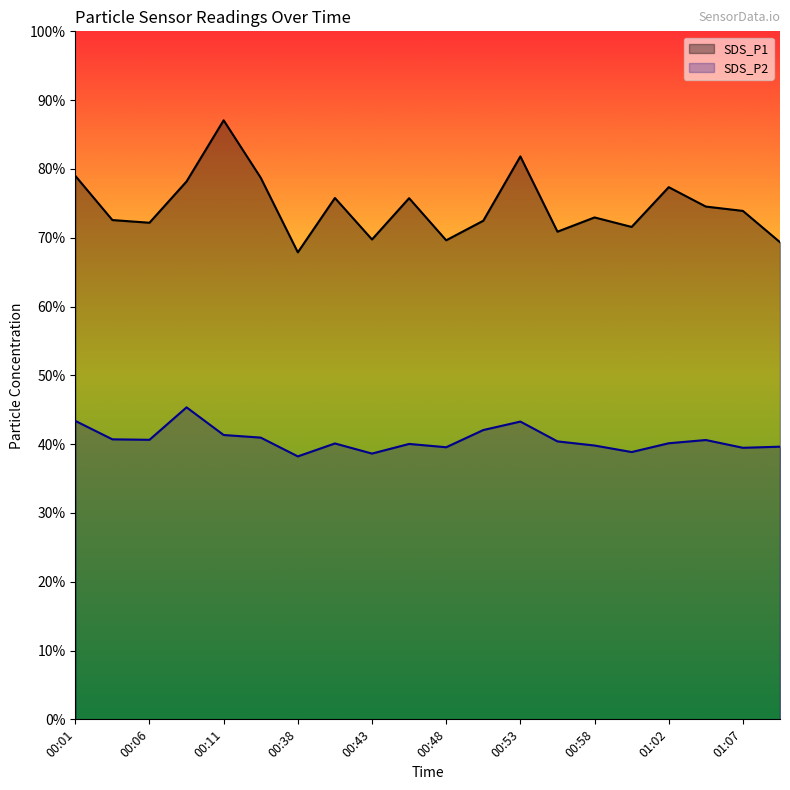

True or false: SDS_P2 and SDS_P1 cross at least once.

False